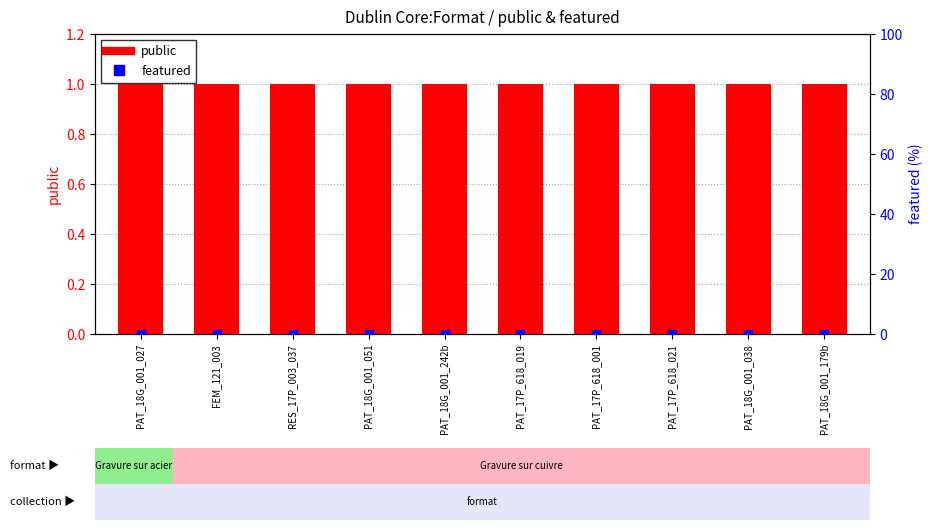

Which series reaches the maximum Y coordinate?

public